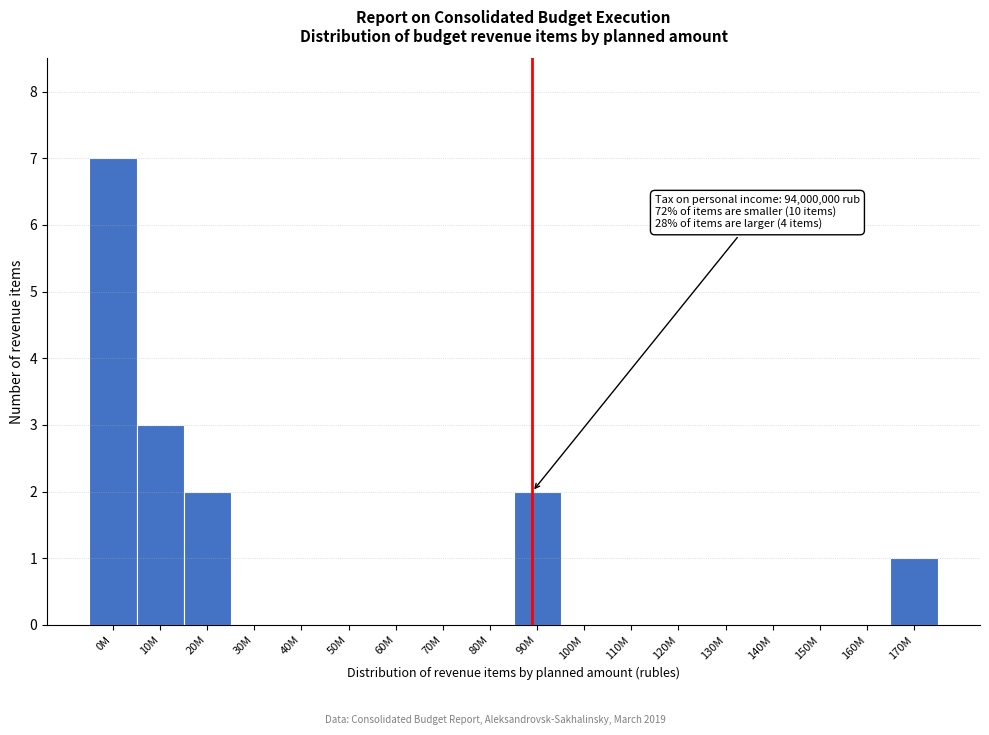

Reading right to left, extract all data points from this chart.

170M=1	160M=0	150M=0	140M=0	130M=0	120M=0	110M=0	100M=0	90M=2	80M=0	70M=0	60M=0	50M=0	40M=0	30M=0	20M=2	10M=3	0M=7